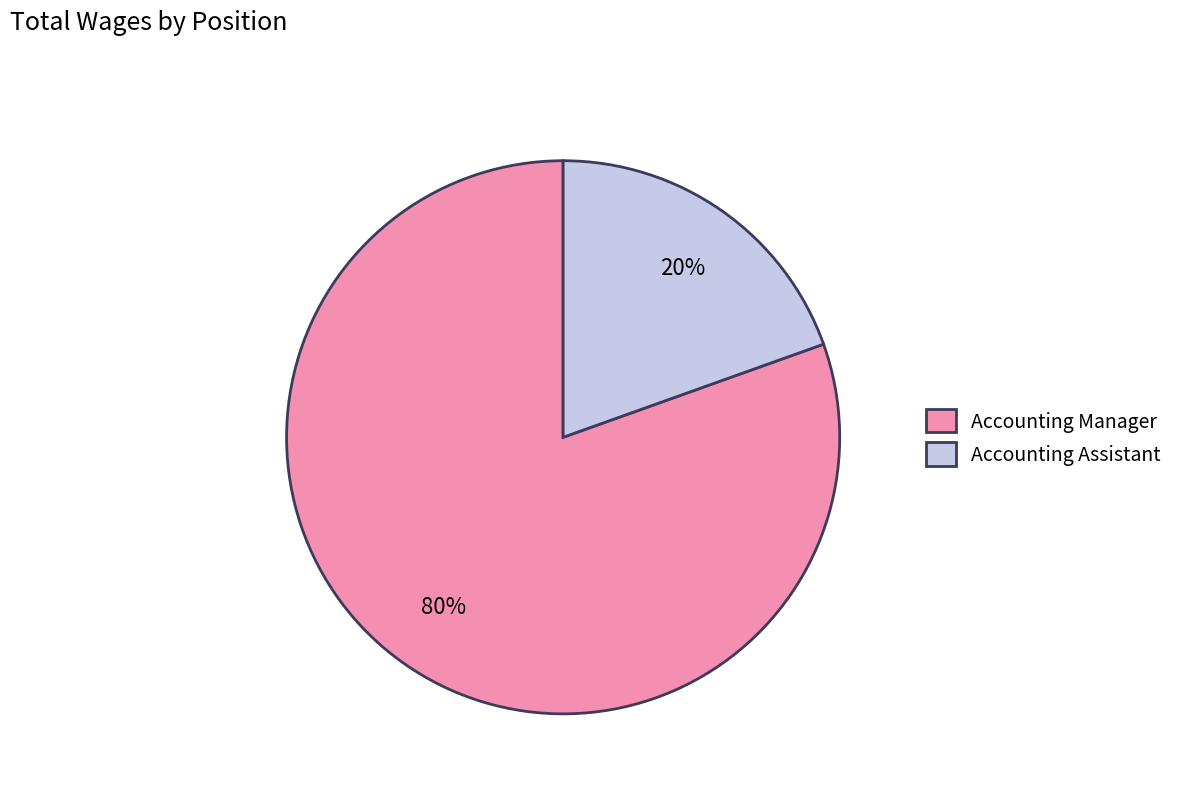

Is it true that Accounting Assistant is 12% of the pie?

False